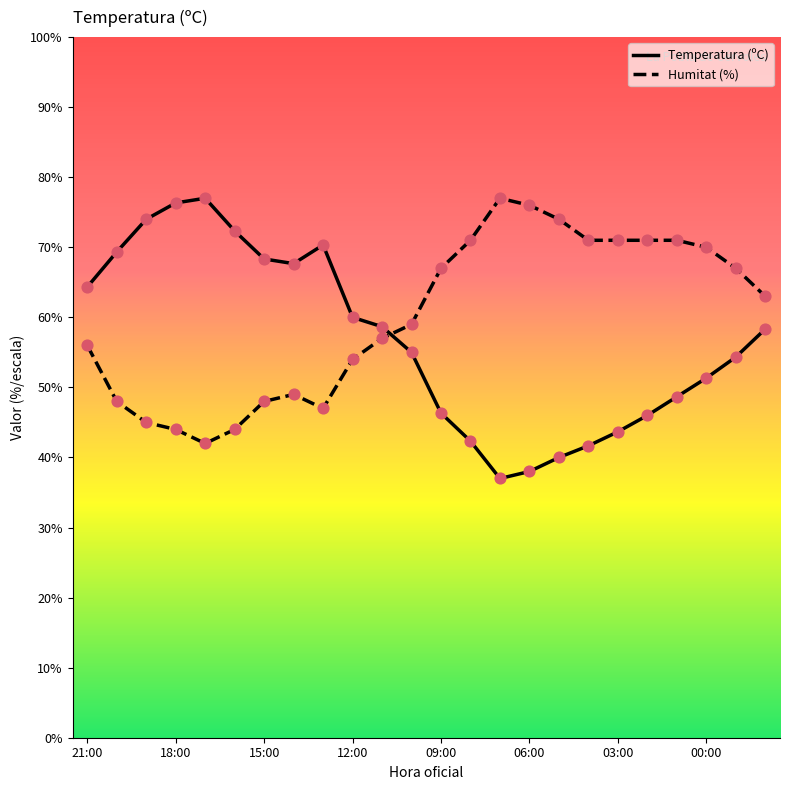

How many intersections are there between Humitat (%) and Temperatura (ºC)?

1